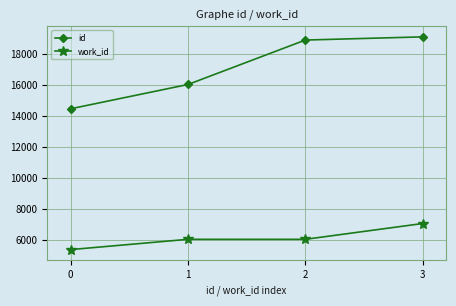

Rank the series by their maximum value, from highest to lowest.

id, work_id